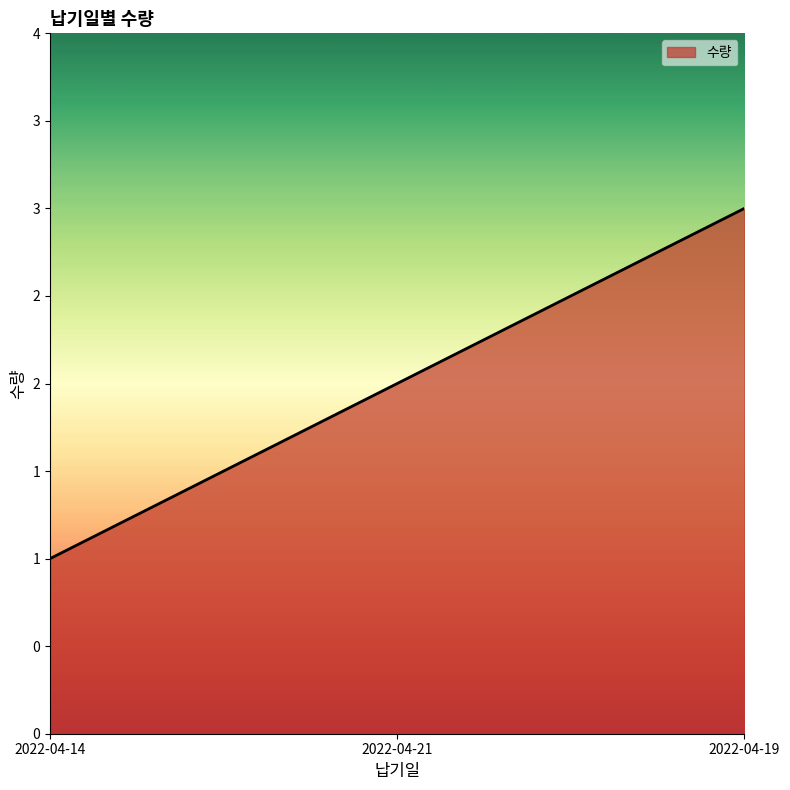

Does the chart have visible grid lines?

No